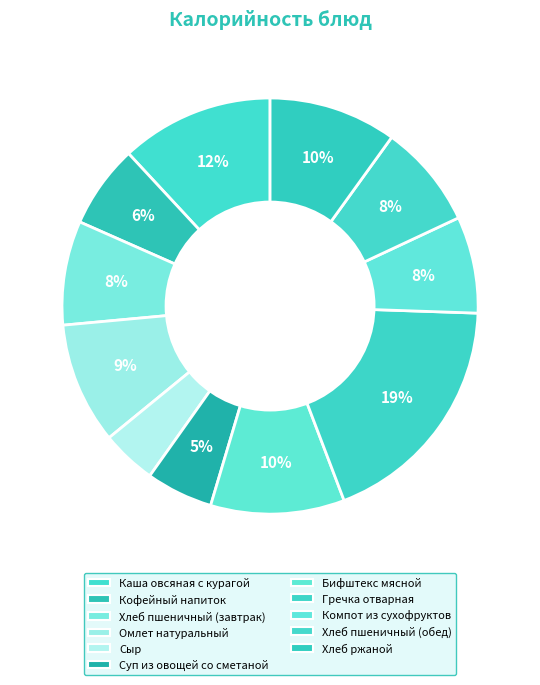

How many slices are in this pie chart?

11